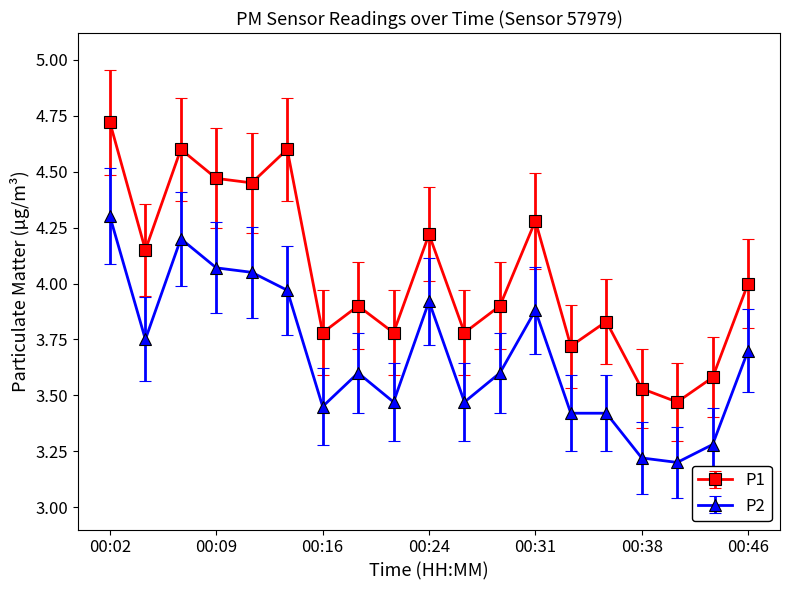

Which series has the widest spread of values?

P1